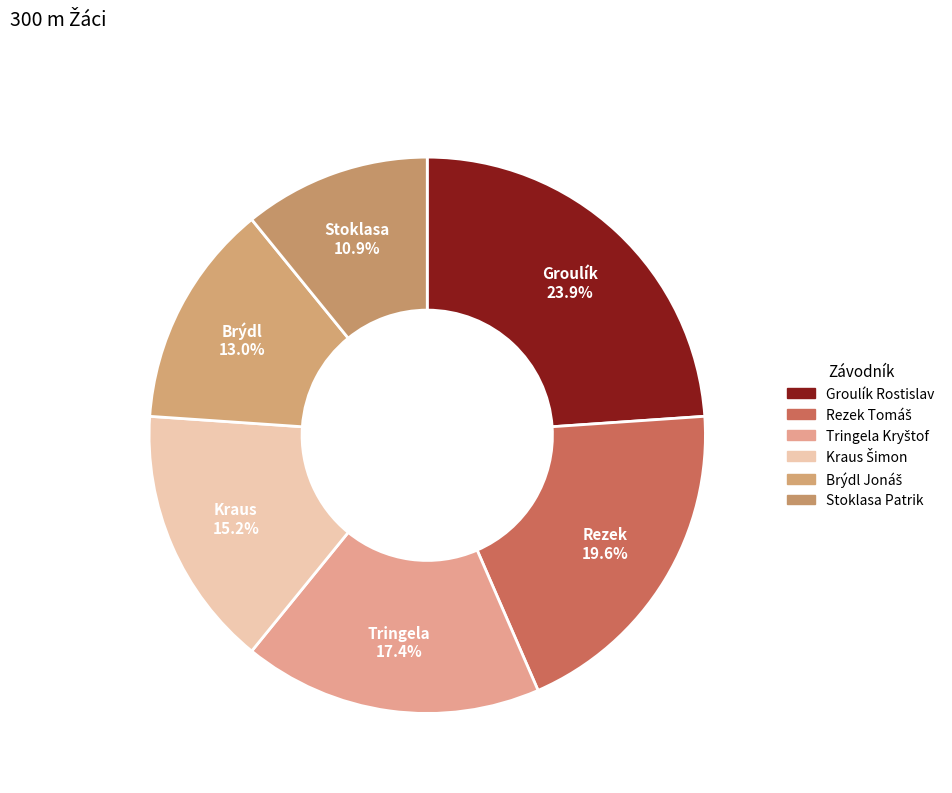

What percentage is the Tringela Kryštof slice, to the nearest percent?

17%